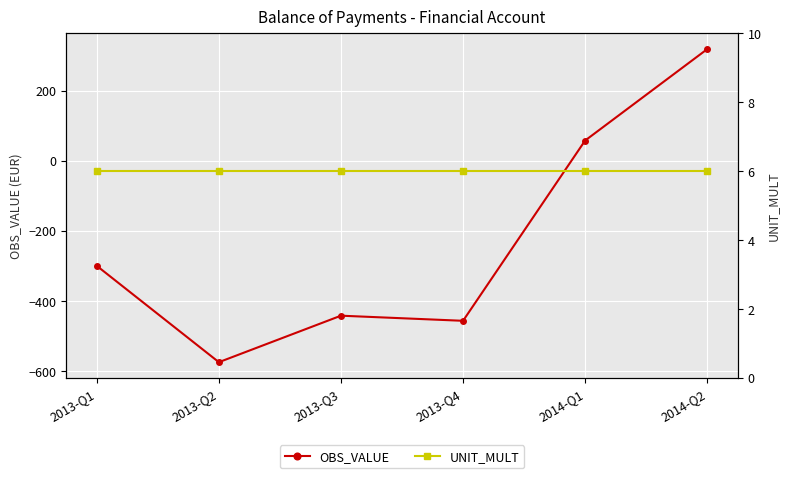

The value of UNIT_MULT at 2014-Q1 is 6.0. True or false?

True